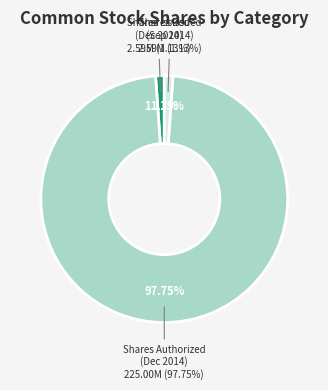

Is the sum of Common stock, shares issued (Sep. 30, 2014) and Common stock, shares authorized (Dec. 31, 2014) greater than half?

Yes